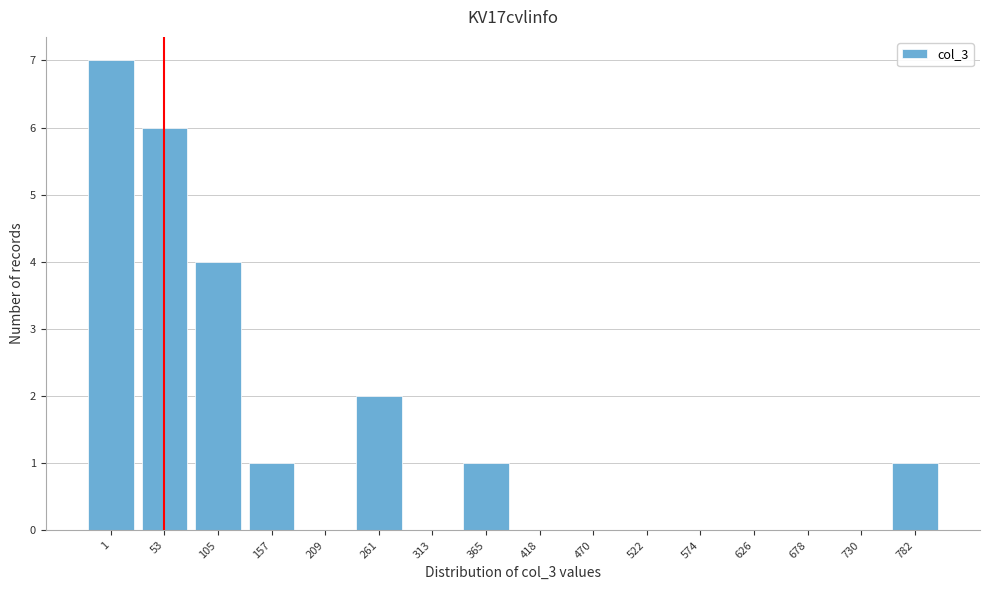

Reading left to right, list all the values displayed in this chart.

1=7	53=6	105=4	157=1	209=0	261=2	313=0	365=1	418=0	470=0	522=0	574=0	626=0	678=0	730=0	782=1